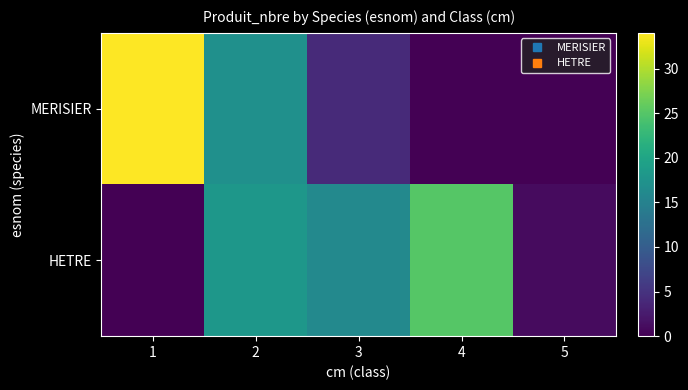

Rank the series by their average value, from lowest to highest.

MERISIER, HETRE